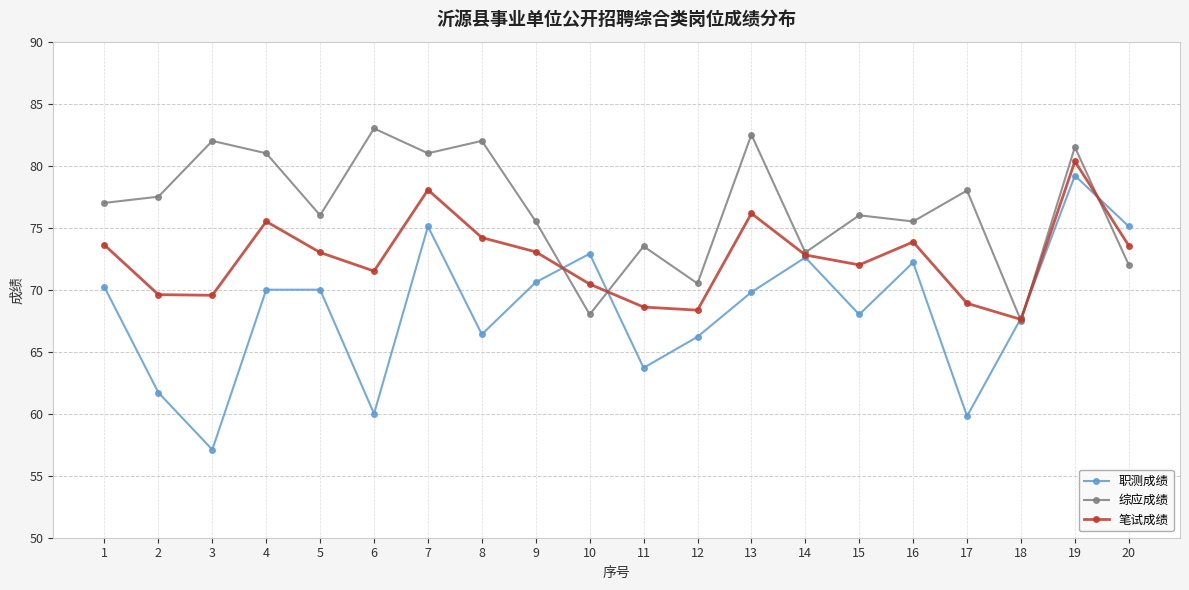

At which label does 综应成绩 reach its minimum?

18